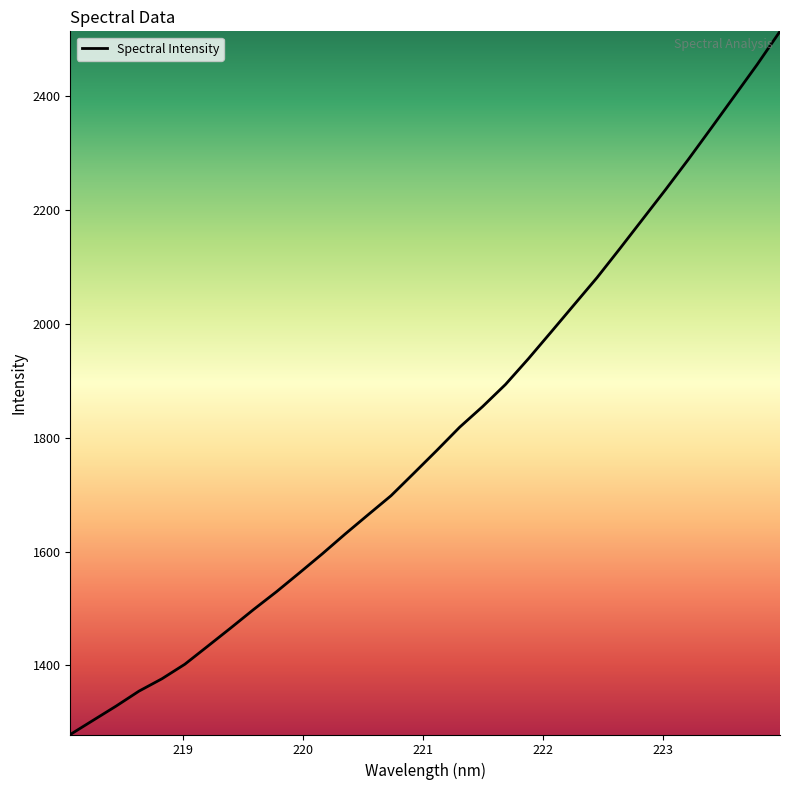

What is the smallest value displayed?

1278.7